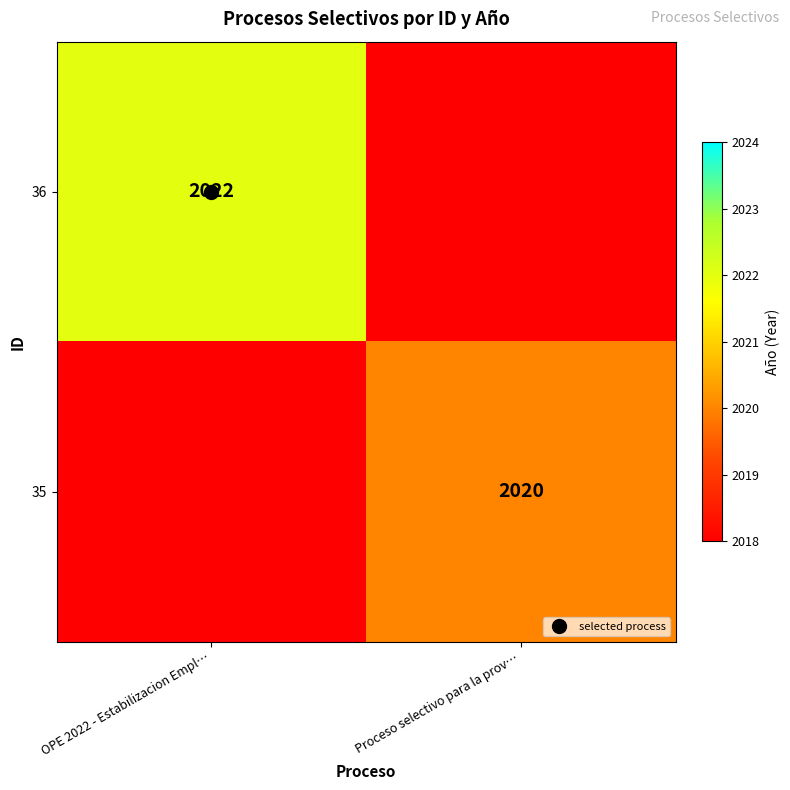

How many series are shown in this chart?

2